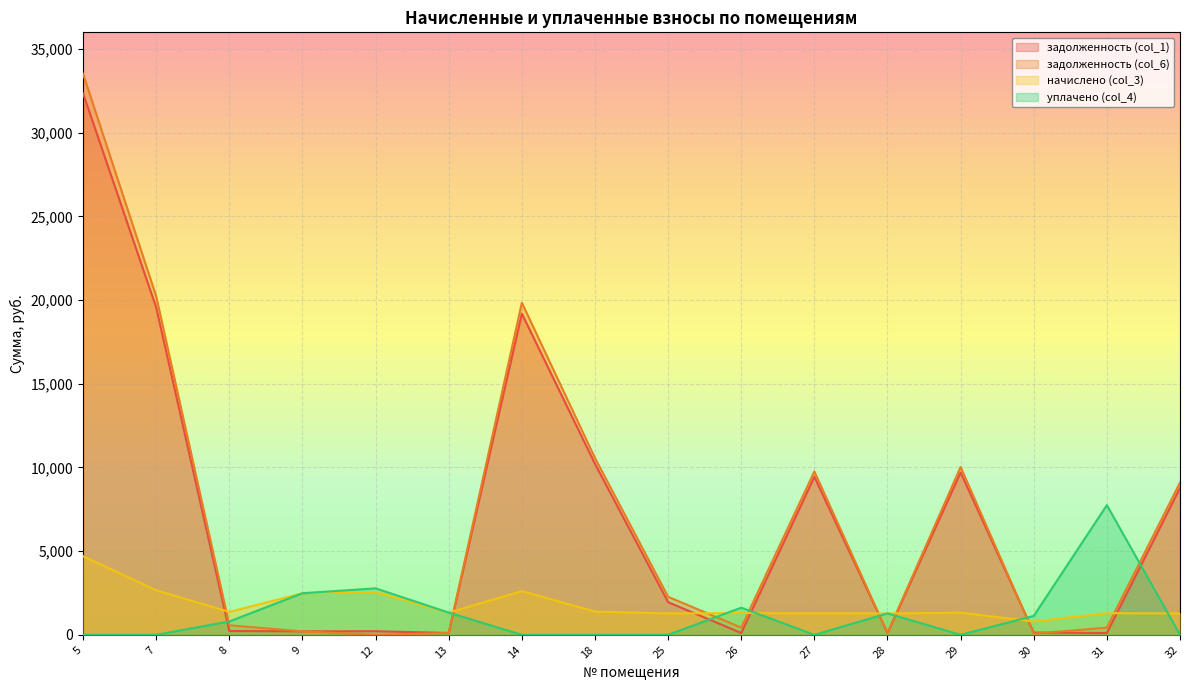

How many series are shown in this chart?

4